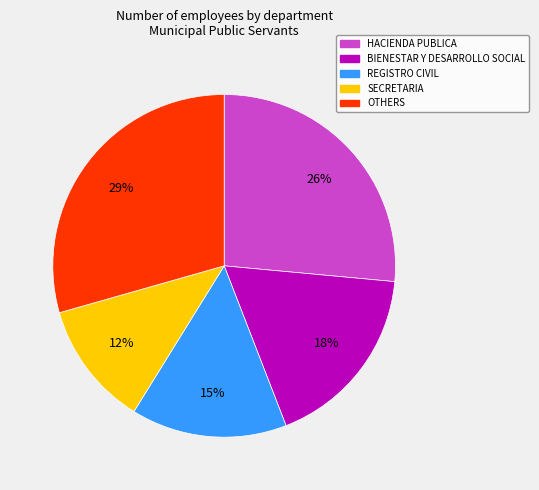

Is there a majority slice in this chart?

No